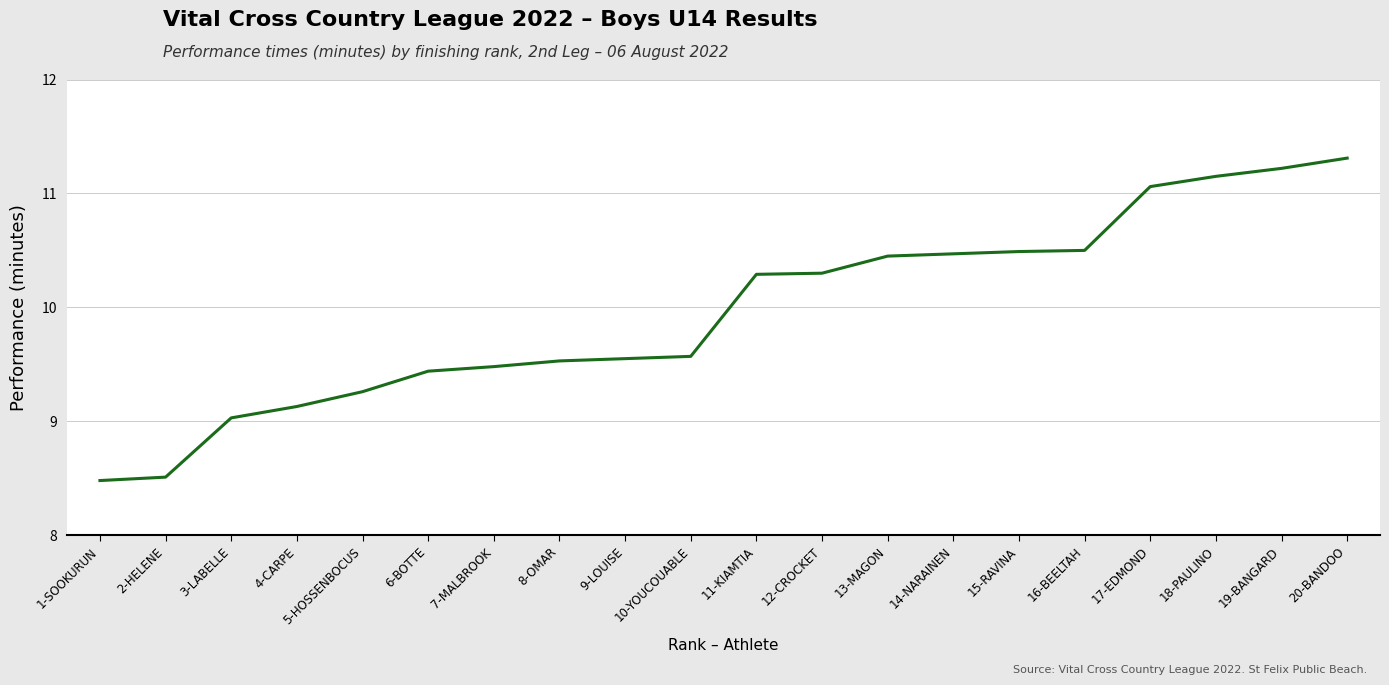

Which category has the highest value across all series?

20-BANDOO